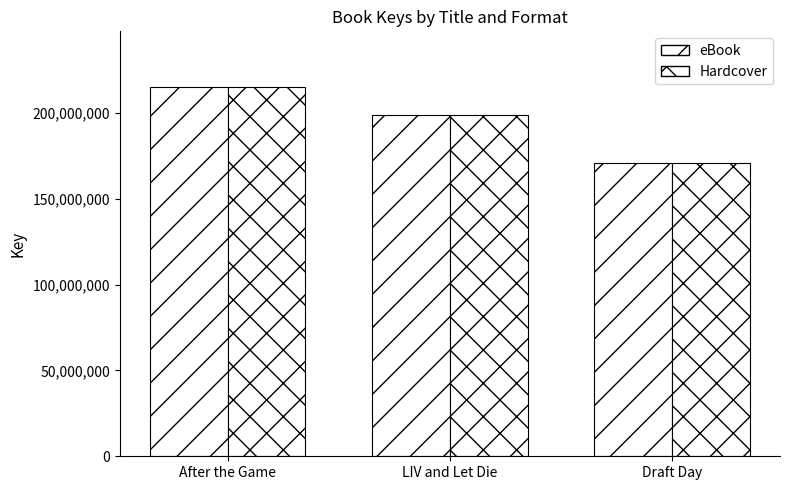

What is the value of the Hardcover bar at the 3rd from the left?

170710221